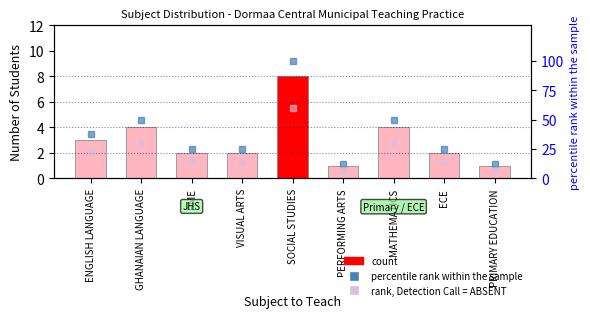

What is the change in value from GHANAIAN LANGUAGE to VISUAL ARTS?

-2